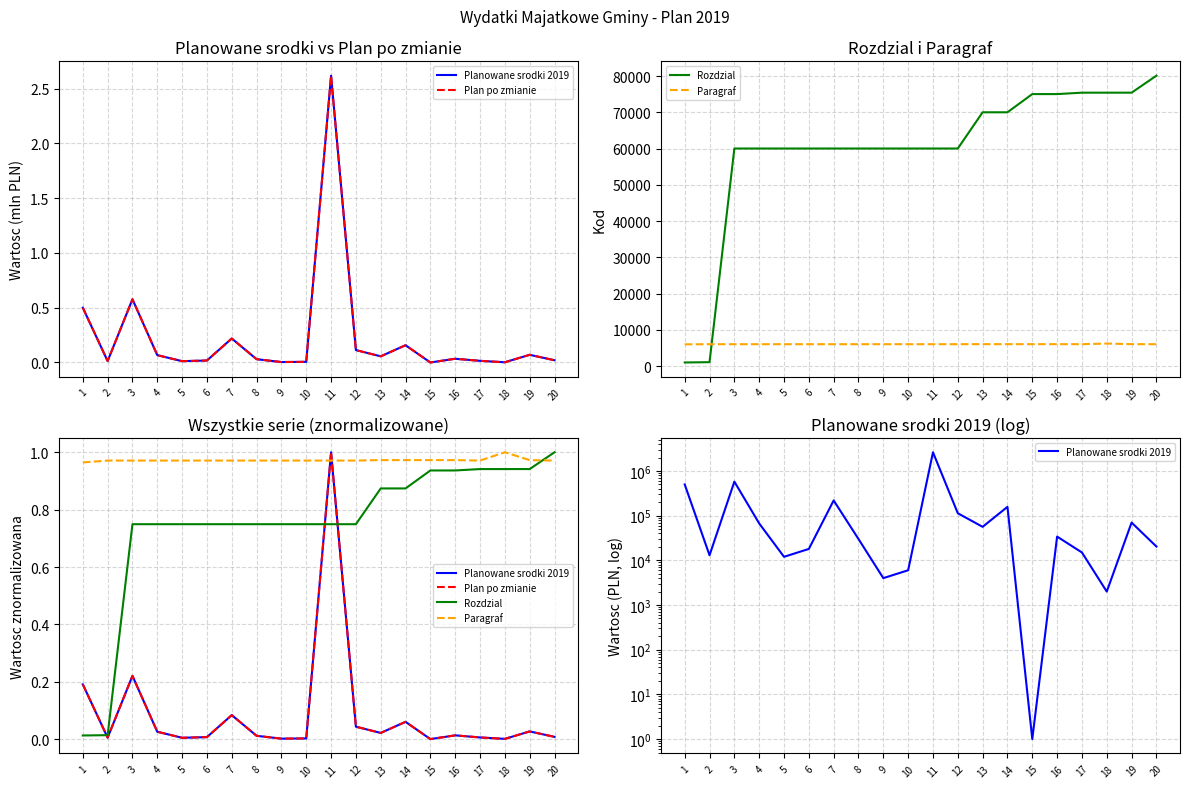

Count the number of data series in this chart.

4